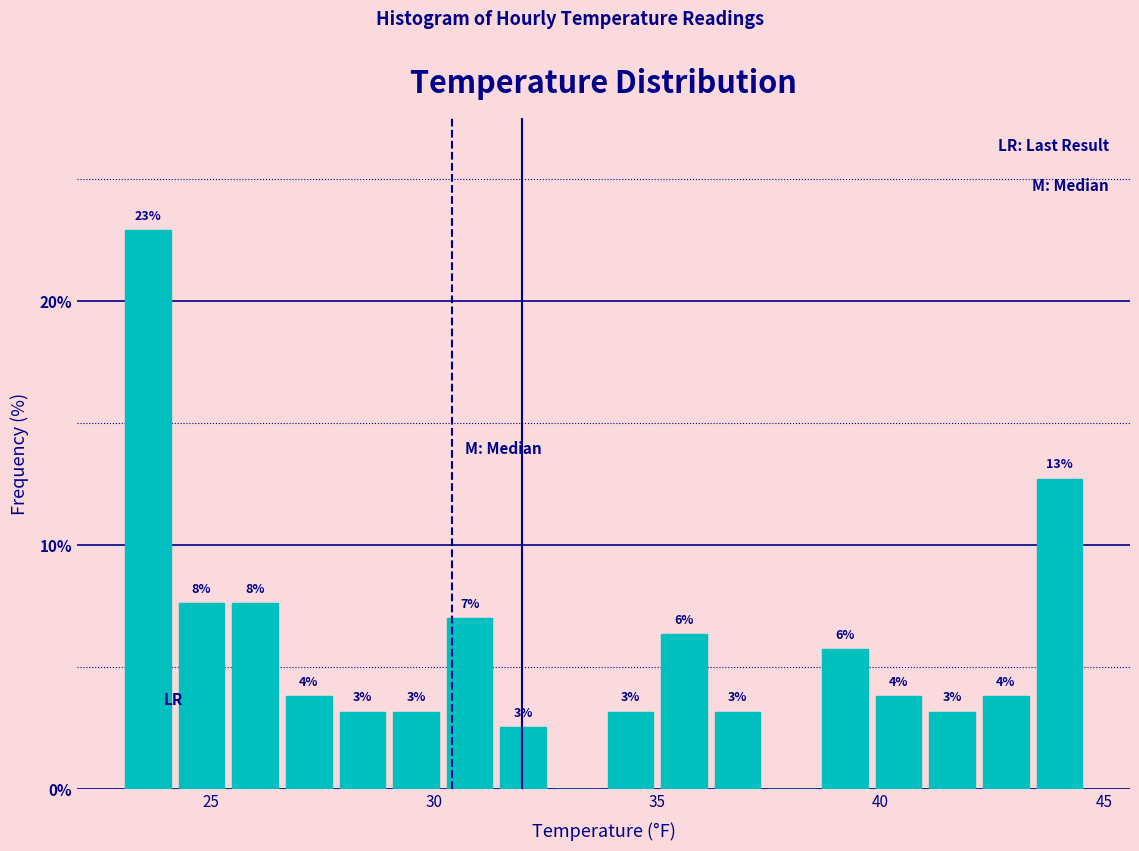

Around what value on the x-axis is the tallest bar? Give the approximate position of its centre, as read against the axis.

23.5